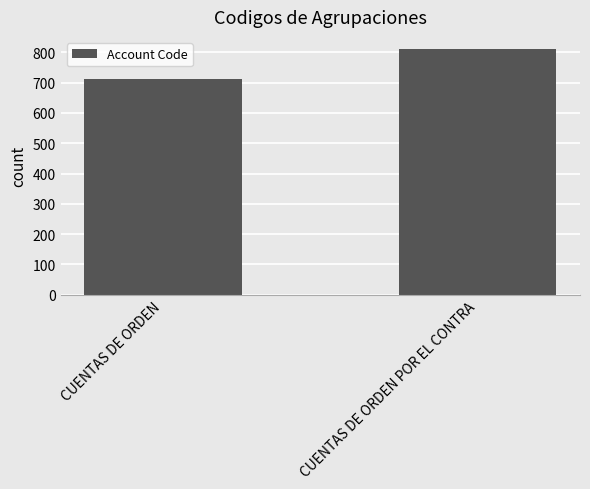

What value does the data have at CUENTAS DE ORDEN, to the nearest 5?

710